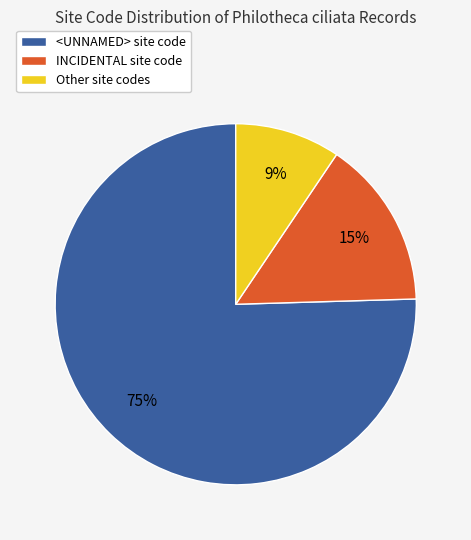

To the nearest percent, what is the combined percentage of Other and <UNNAMED>?

85%